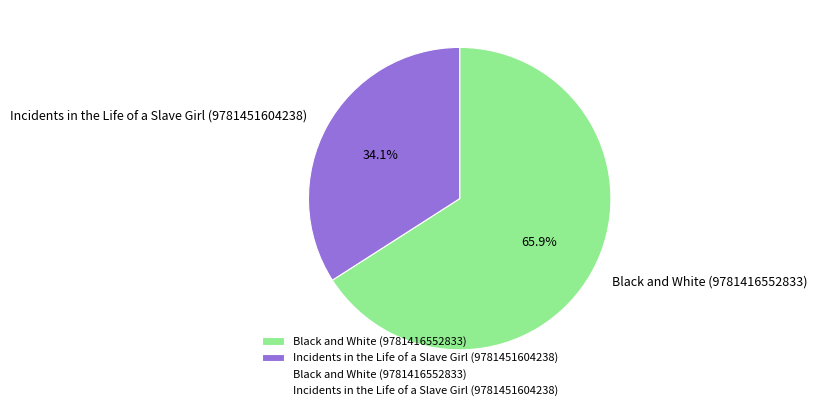

Between Black and White (9781416552833) and Incidents in the Life of a Slave Girl (9781451604238), which is larger?

Black and White (9781416552833)